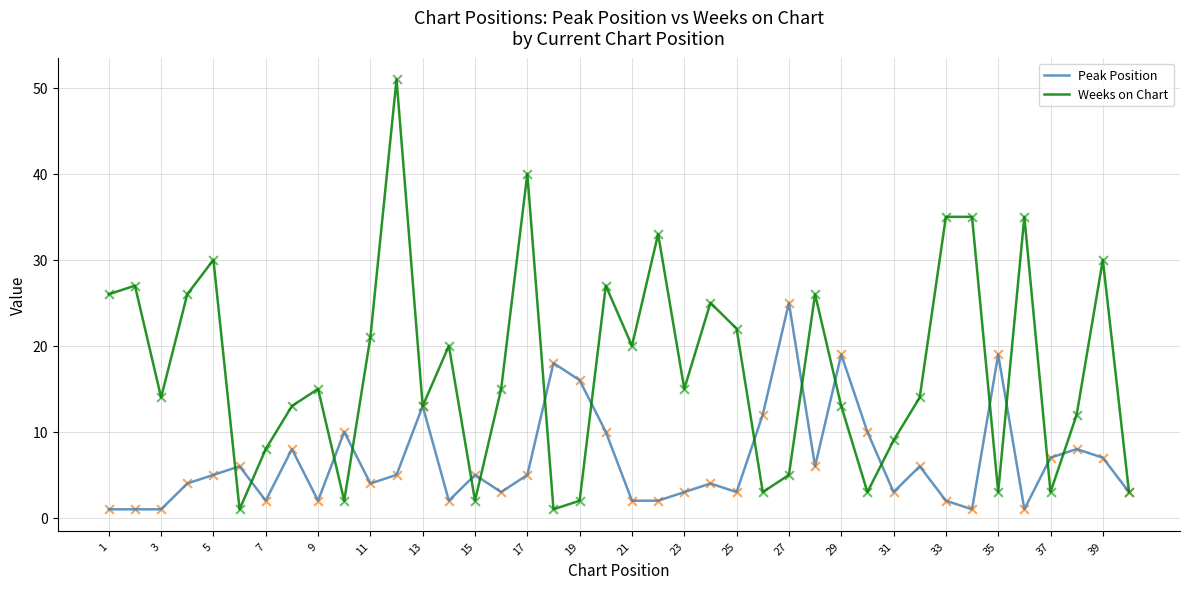

Which series has the largest total across all categories?

Weeks on Chart